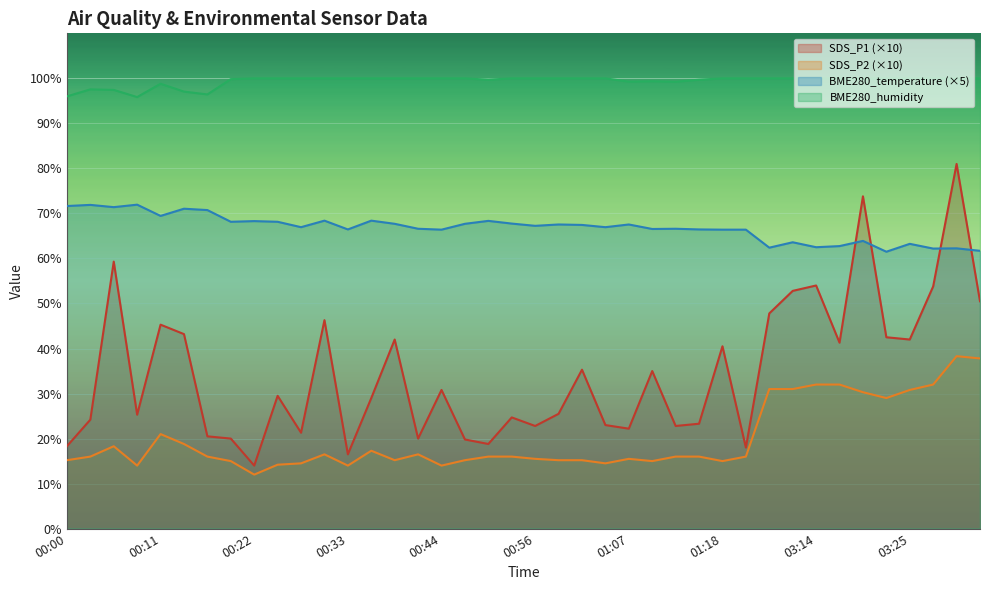

What is the value of the BME280_humidity point at the 31st from the left?

100.0